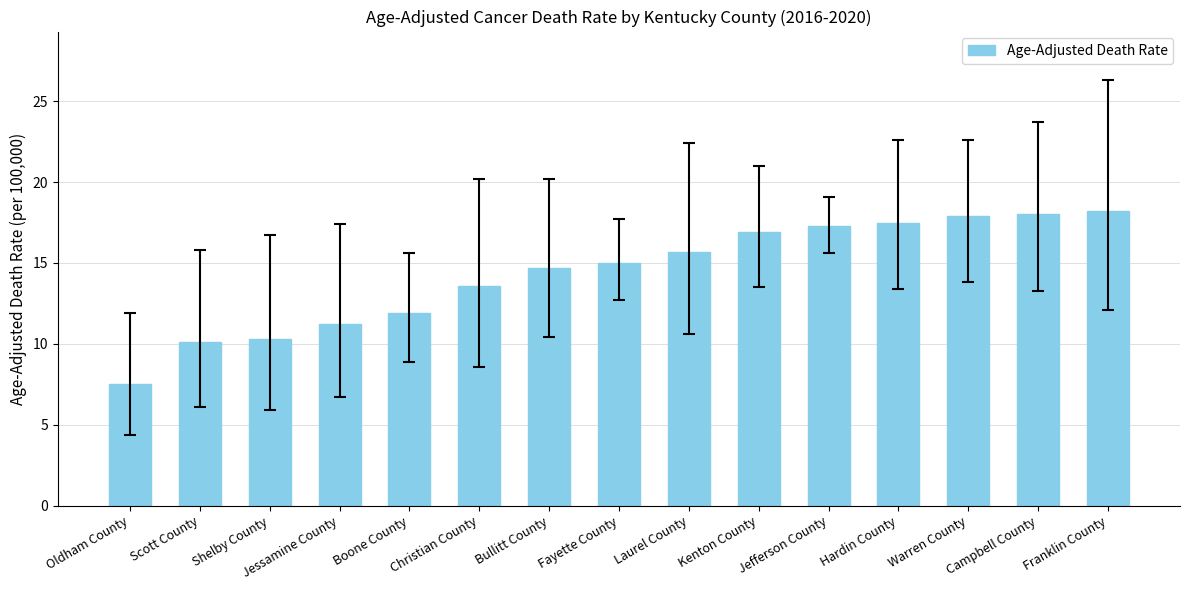

What is the ratio of the value at Kenton County to the value at Bullitt County?

1.1